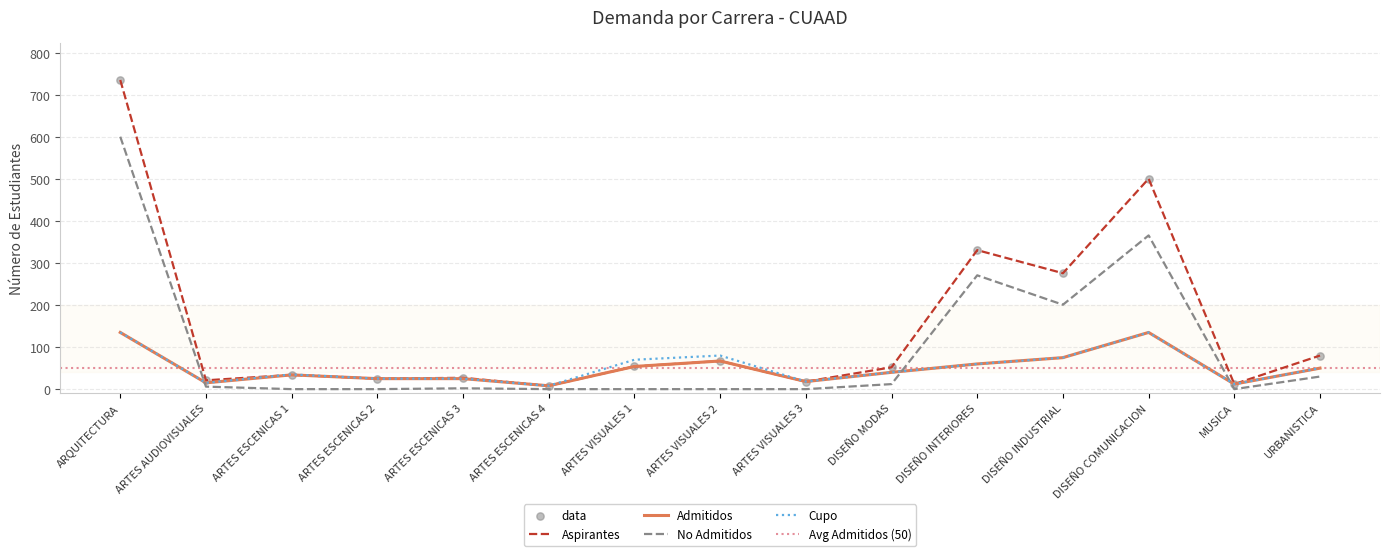

At how many categories does at least one series exceed 372?

2